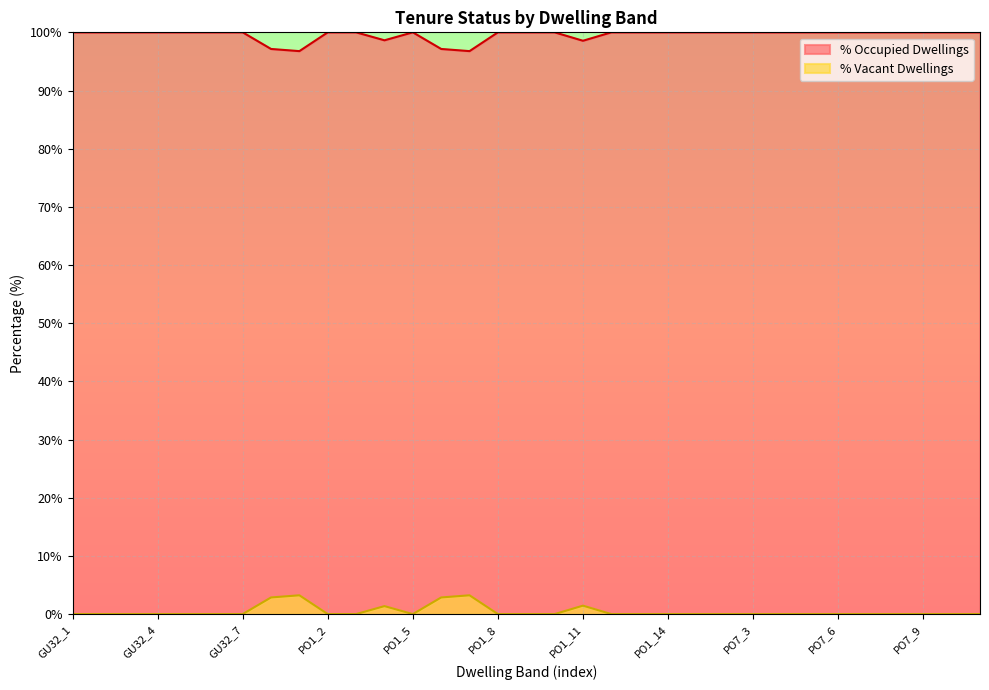

Which series has the widest spread of values?

% Occupied Dwellings